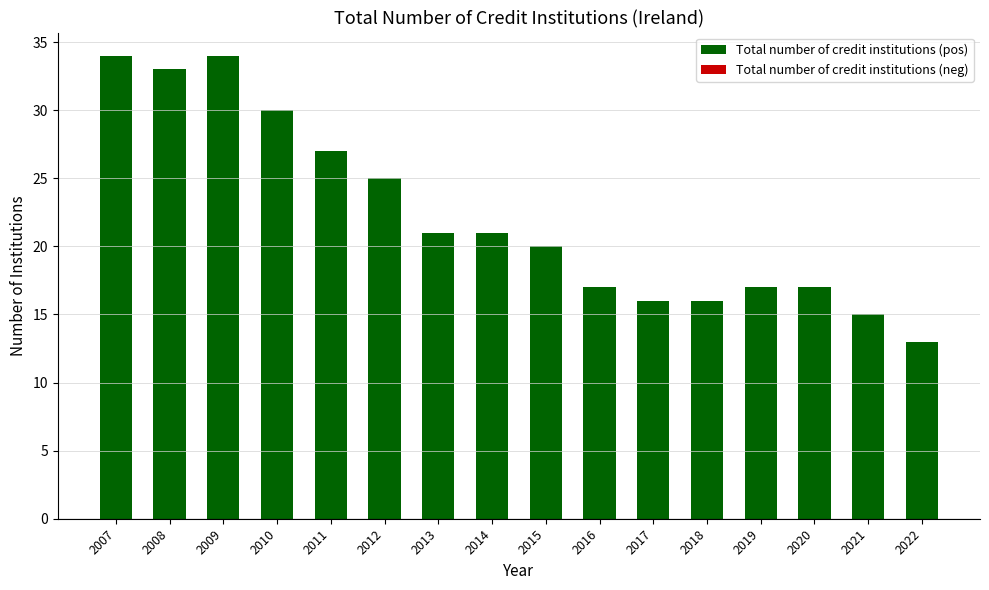

Reading left to right, what are all the values shown in this chart?

34	33	34	30	27	25	21	21	20	17	16	16	17	17	15	13